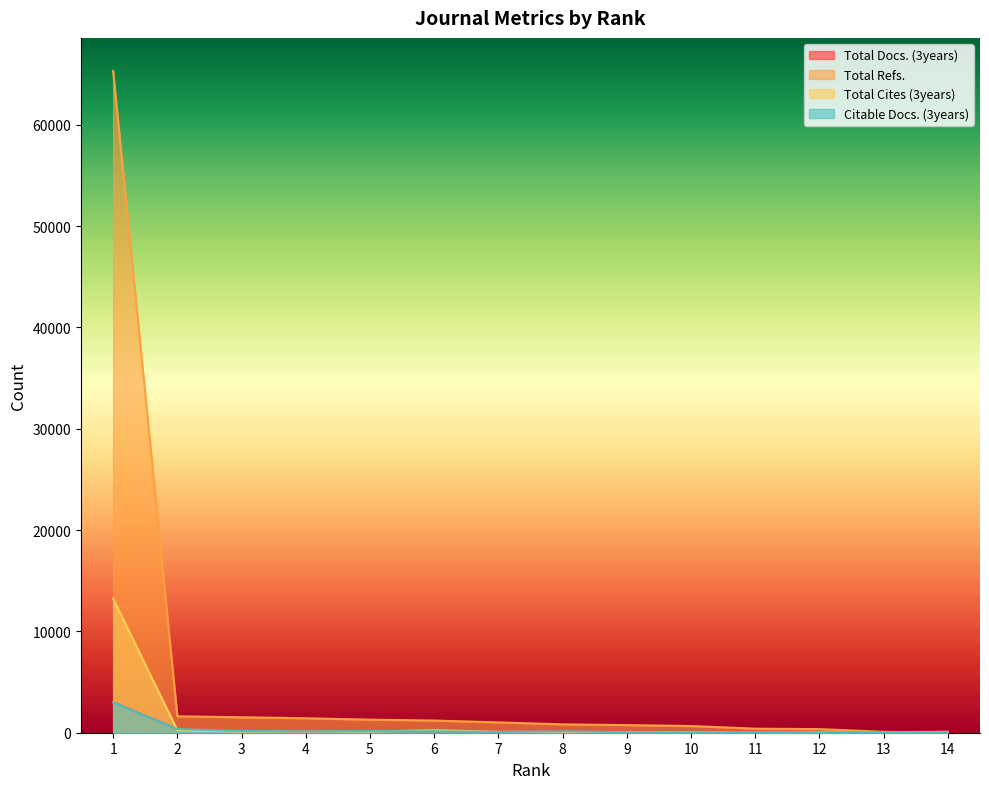

True or false: Total Refs. has more than 1 interior local peaks.

False